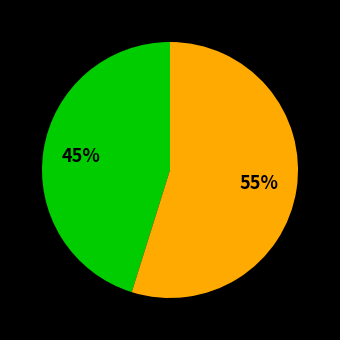

To the nearest percent, what is the average slice percentage?

50%